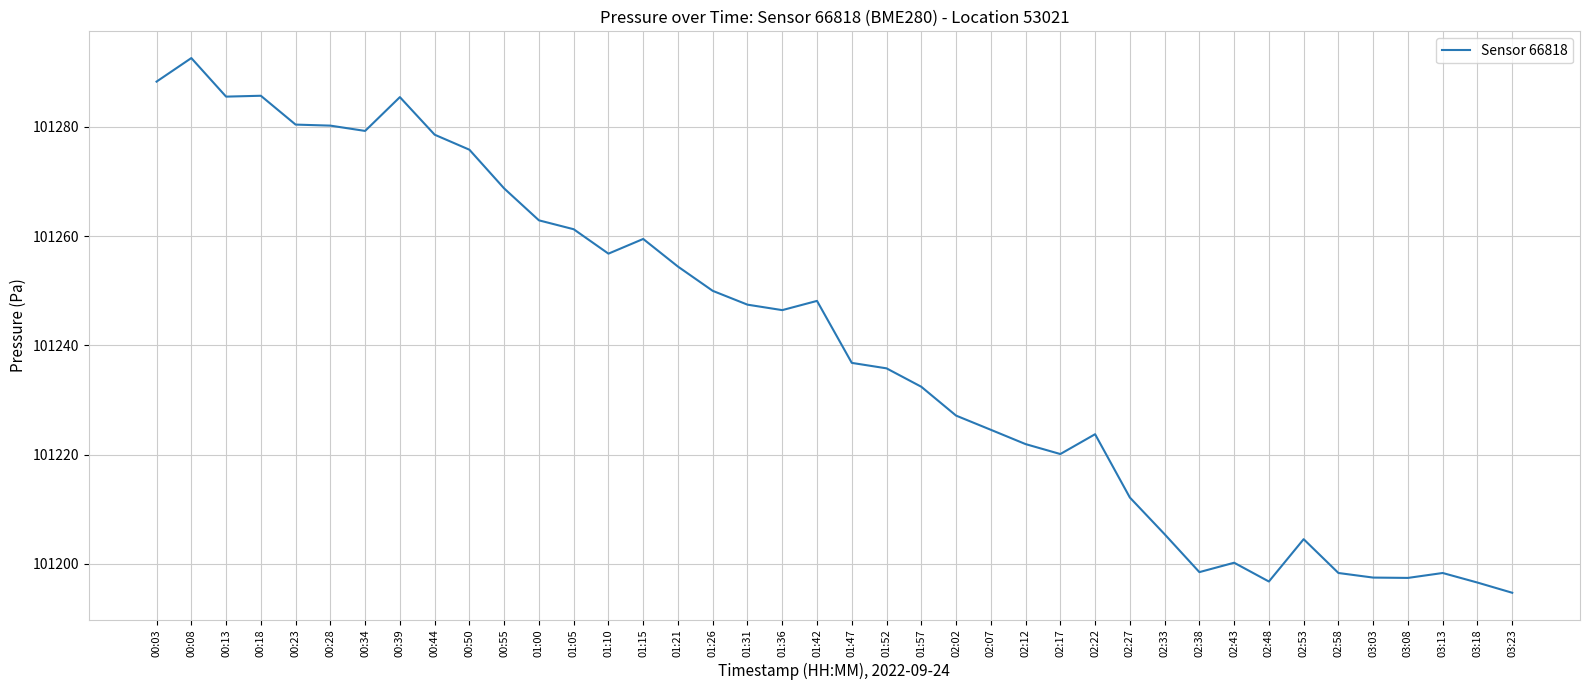

The value at 01:26 is 101250.0. True or false?

True